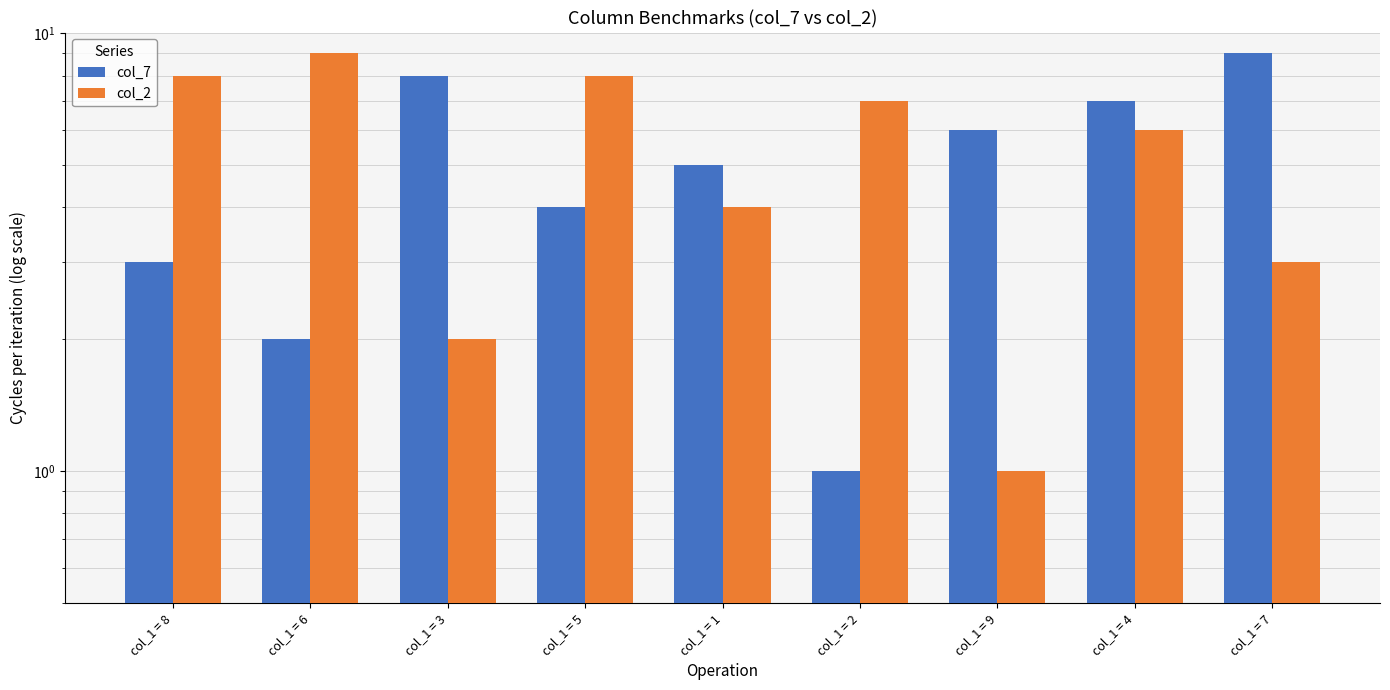

What is the label of the 4th bar from the left?

col_1 = 5